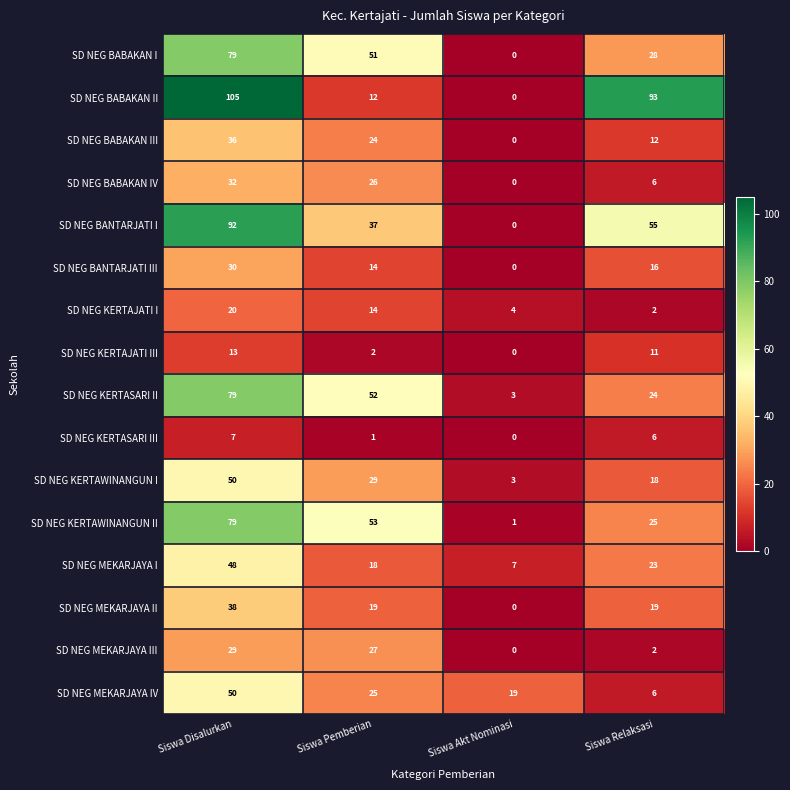

What is the highest value of the SD NEG KERTASARI III series?

7